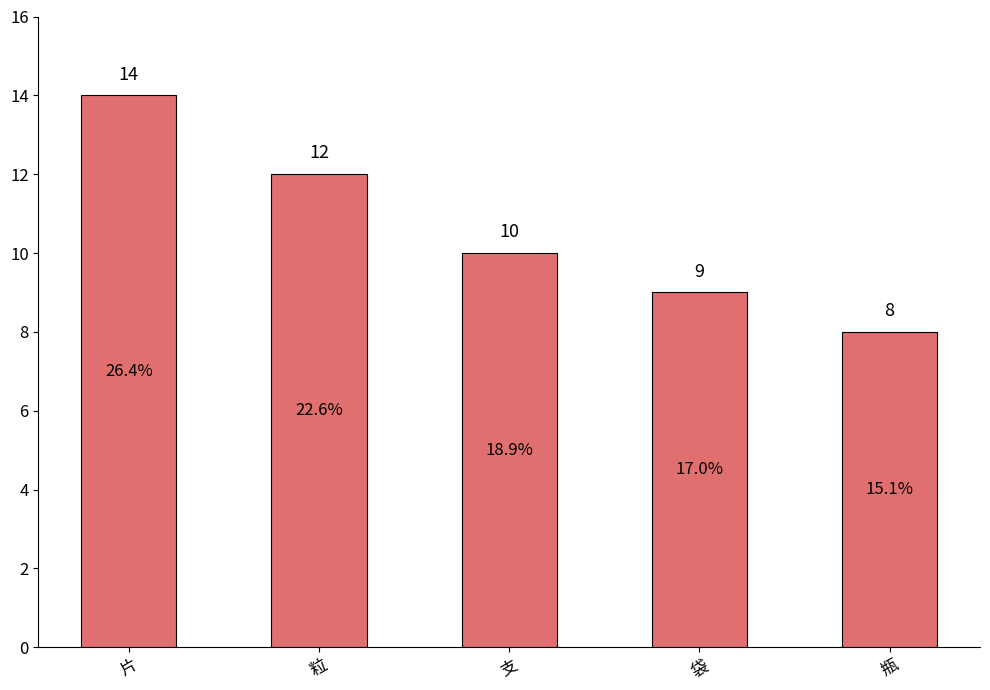

What is the maximum value shown in the chart?

14